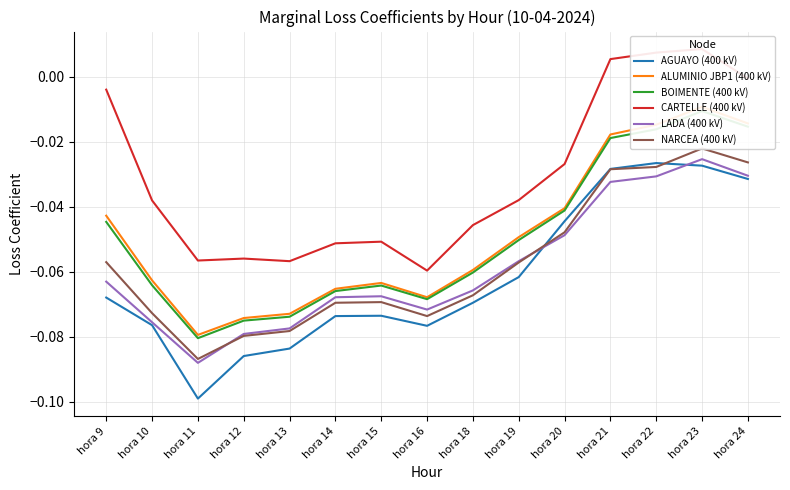

At how many categories does at least one series exceed 0?

3